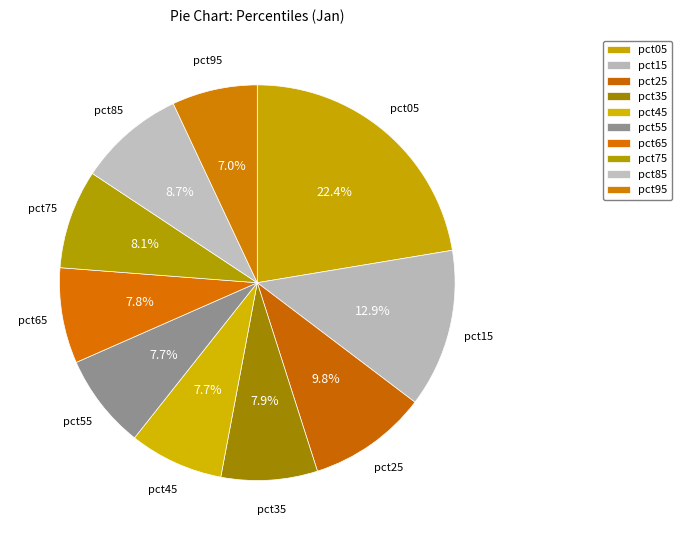

Which slice is the smallest?

pct95